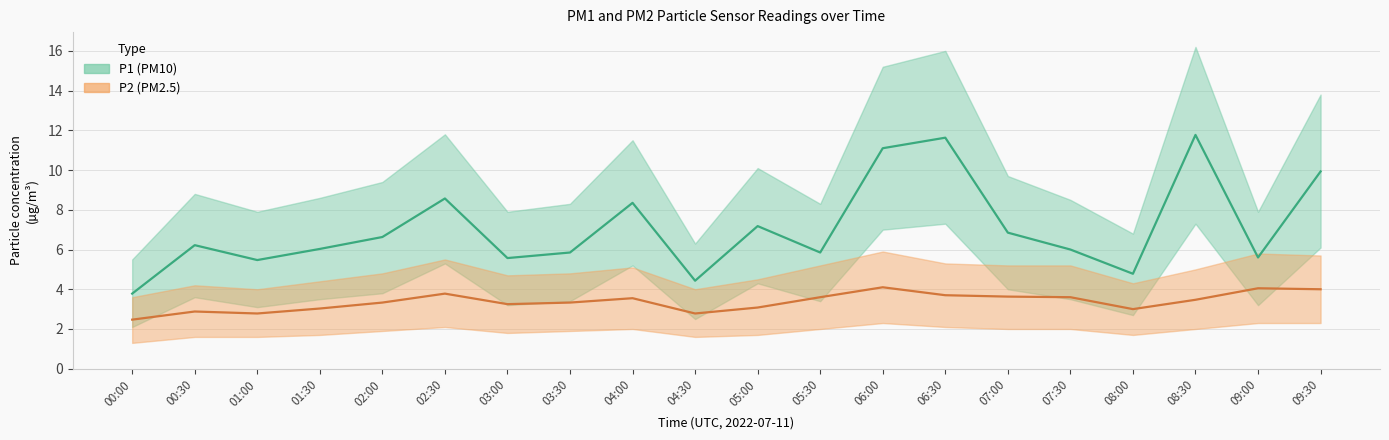

What is the maximum value for P2 (PM2.5)?

4.1